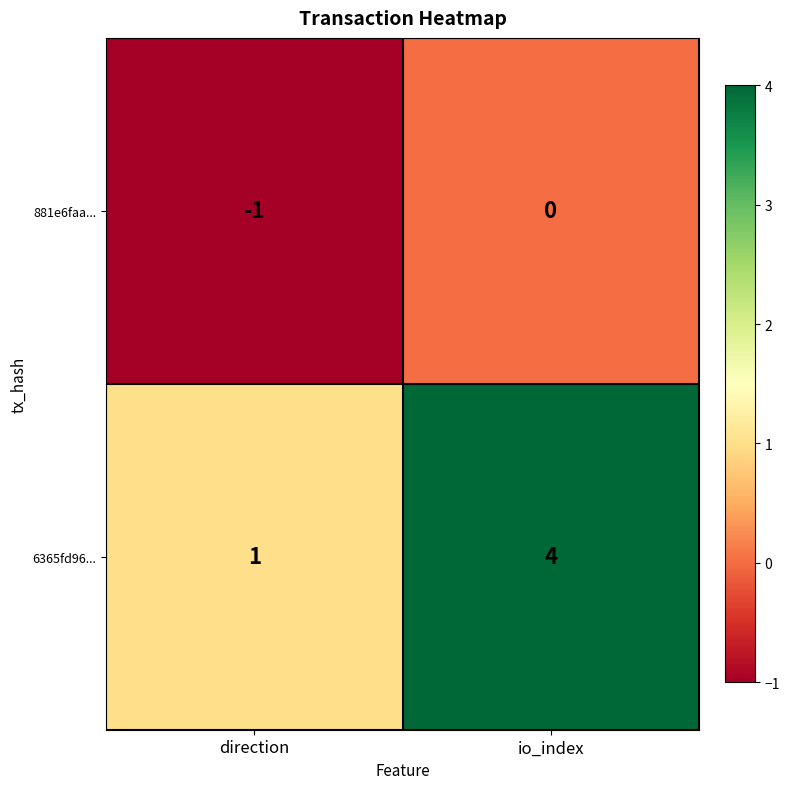

True or false: 6365fd96... has a value of 0 at direction.

False